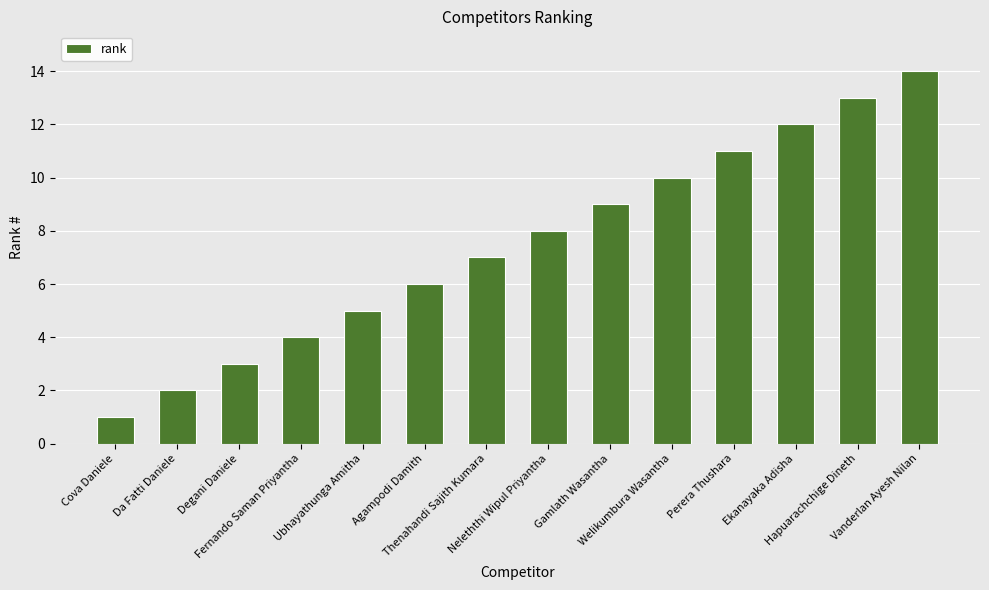

What is the sum of the values at Gamlath Wasantha and Thenahandi Sajith Kumara?

16